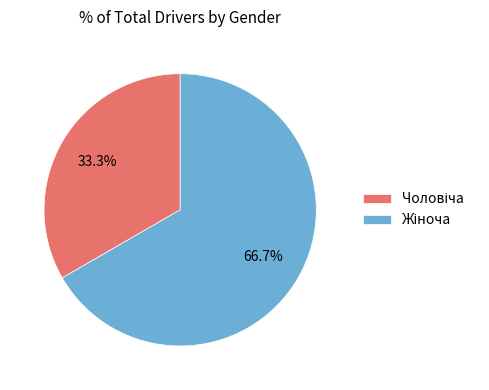

Does any single category account for the majority?

Yes